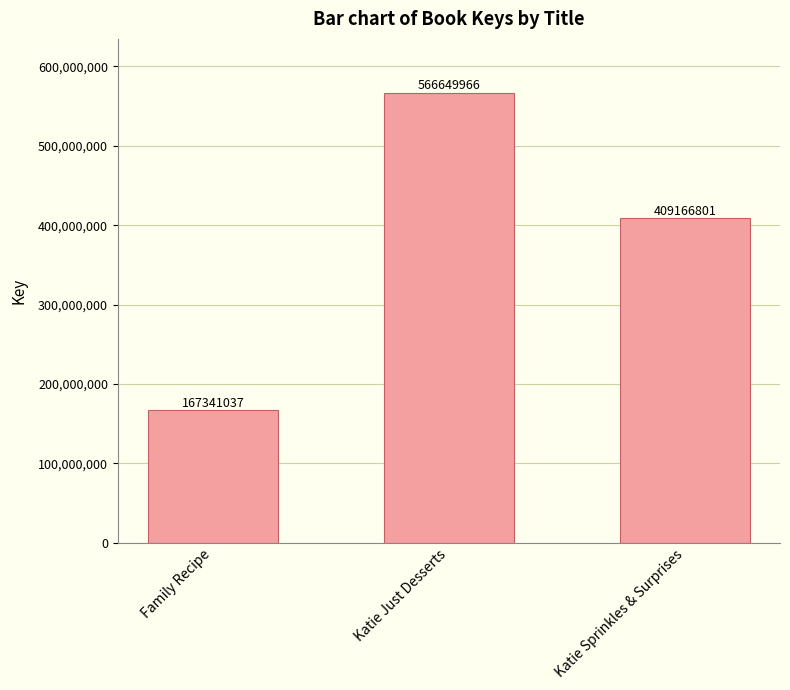

What is the label of the 1st bar from the right?

Katie Sprinkles & Surprises